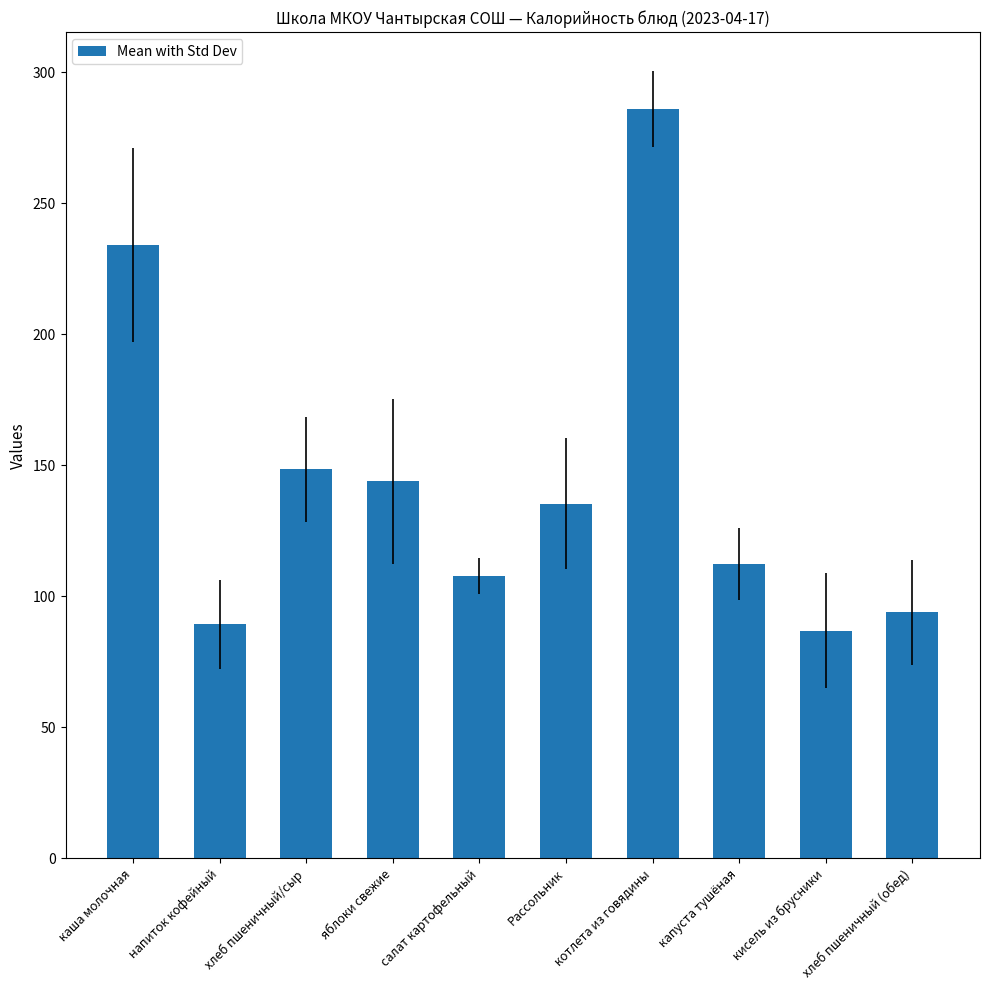

Is it true that the value at кисель из брусники is 20.7?

False